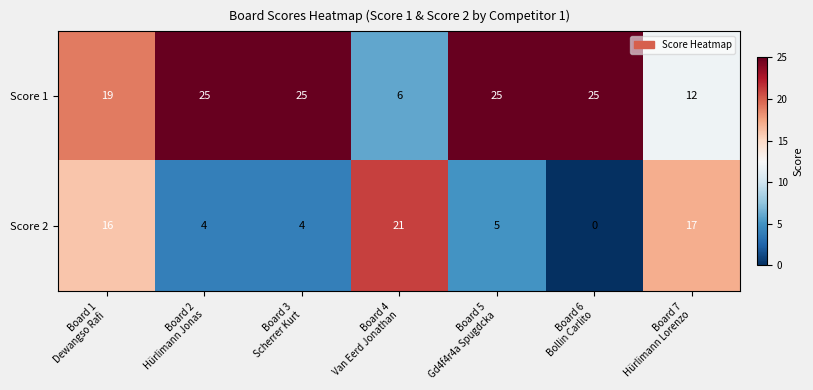

What is the maximum value shown in the chart?

25